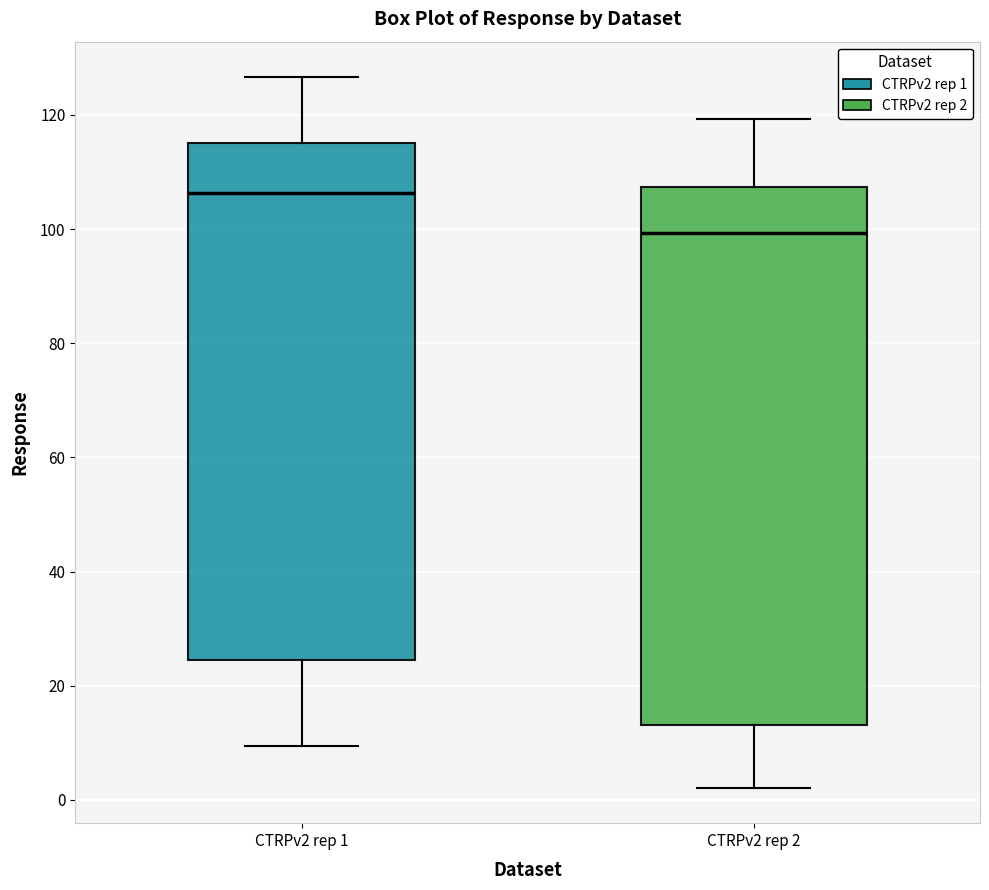

Which box has the highest median line?

CTRPv2 rep 1